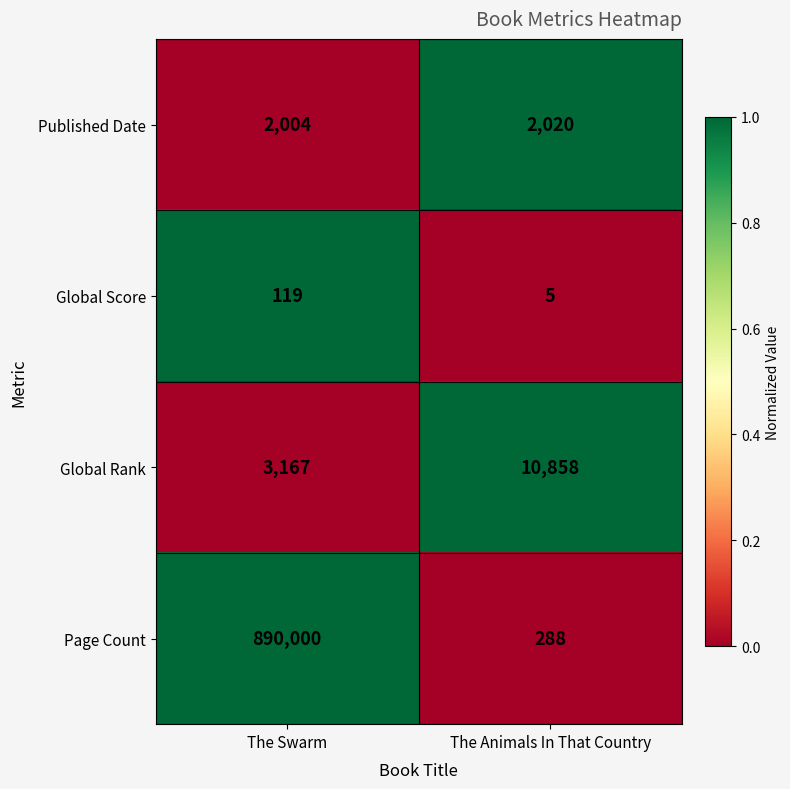

Reading left to right, extract all data points from this chart.

Published Date: The Swarm=2004	The Animals In That Country=2020
Global Score: The Swarm=119	The Animals In That Country=5
Global Rank: The Swarm=3167	The Animals In That Country=10858
Page Count: The Swarm=890000	The Animals In That Country=288